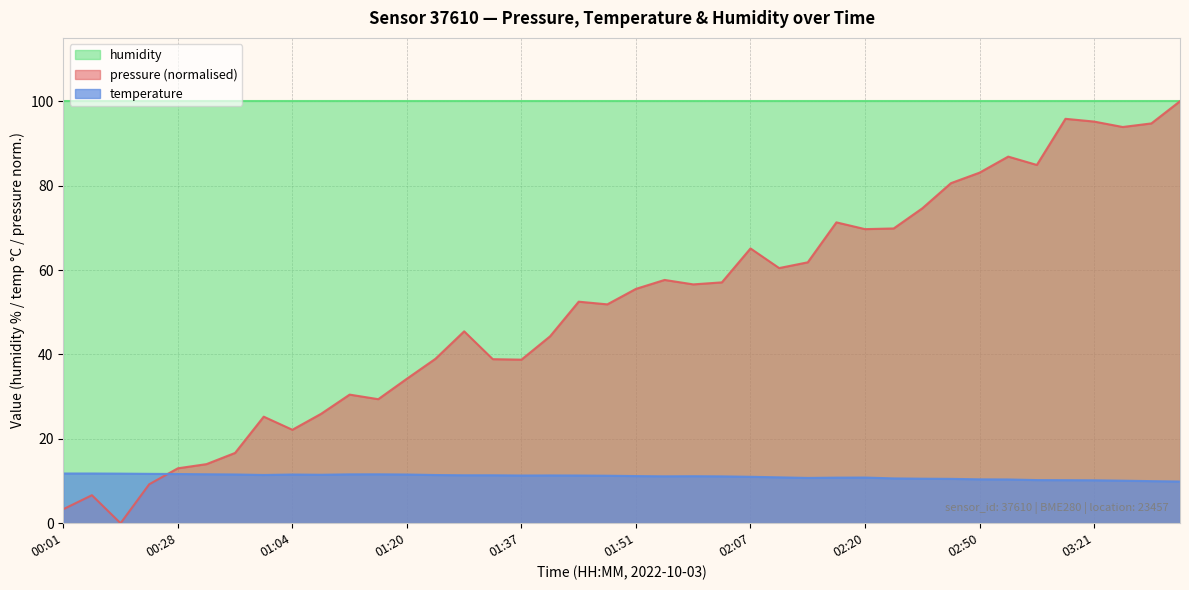

True or false: temperature has more than 1 interior local peaks.

True